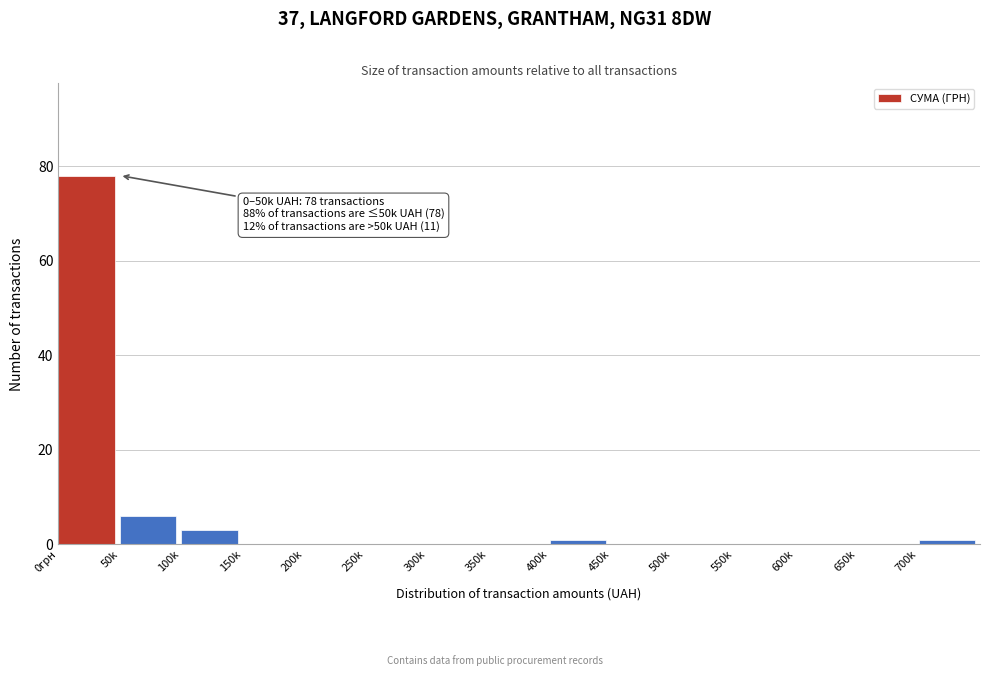

Reading left to right, what are all the values shown in this chart?

0грн=78	50k=6	100k=3	150k=0	200k=0	250k=0	300k=0	350k=0	400k=1	450k=0	500k=0	550k=0	600k=0	650k=0	700k=1